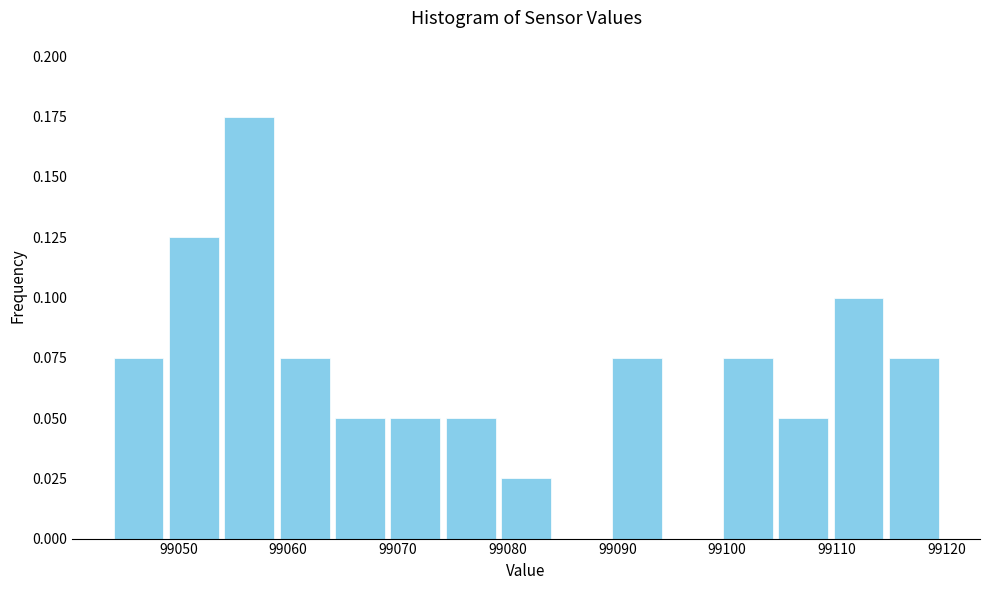

Reading left to right, list every bar in this chart as the range it spans on the x-axis followed by its height. Neither the bar edges nor the heights are printed on the chart, so give them approximately, as read against the axes.

99044 to 99049: 0.075
99049 to 99054: 0.125
99054 to 99059: 0.175
99059 to 99064: 0.075
99064 to 99069: 0.050
99069 to 99074: 0.050
99074 to 99079: 0.050
99079 to 99084: 0.025
99084 to 99089: 0
99089 to 99094: 0.075
99094 to 99099: 0
99099 to 99104: 0.075
99104 to 99109: 0.050
99109 to 99114: 0.100
99114 to 99120: 0.075